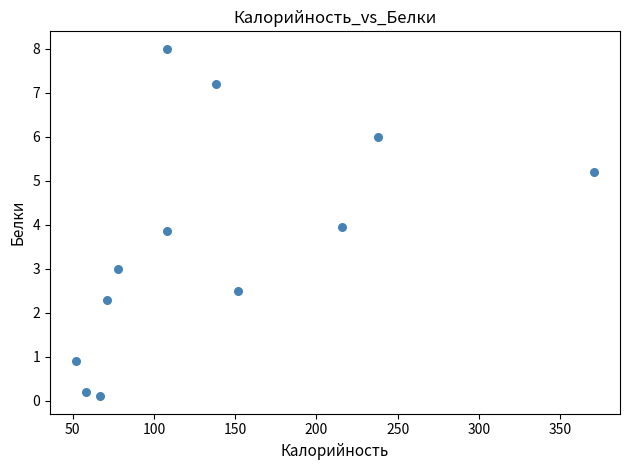

What is the average Y value?

3.6